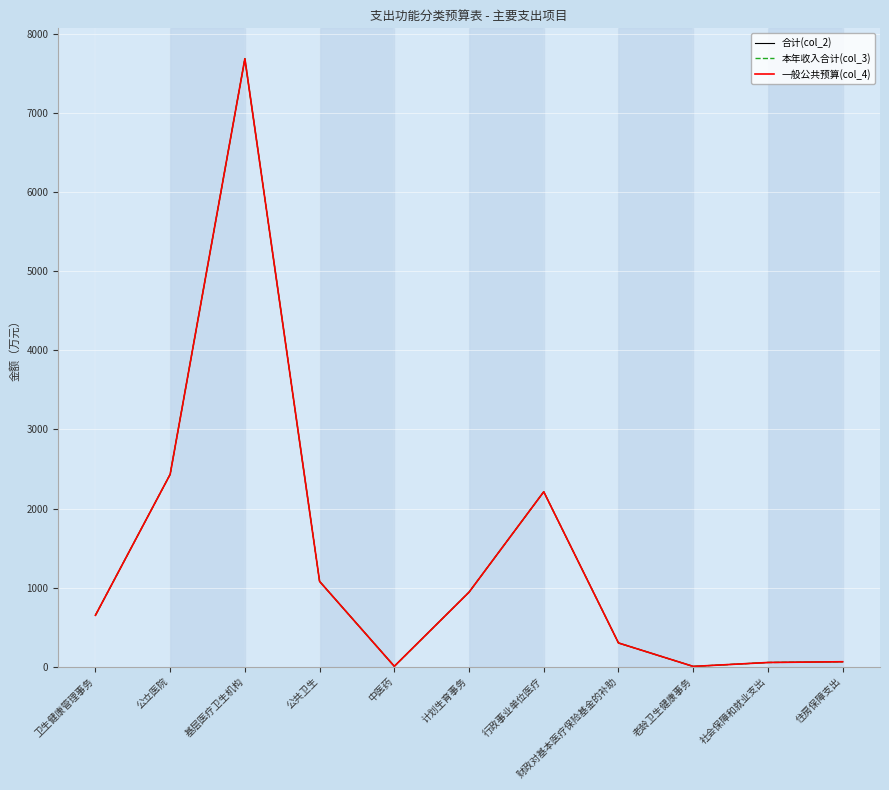

In 本年收入合计(col_3), how many points are lower than both neighbors (excluding endpoints)?

2